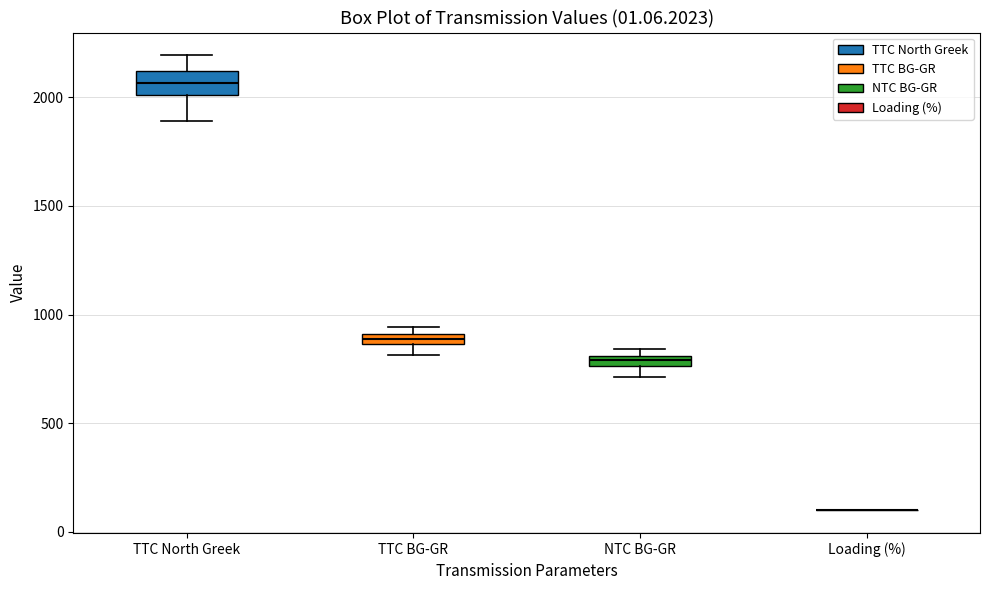

Which box is the tallest, from its lower edge to its upper edge?

TTC North Greek